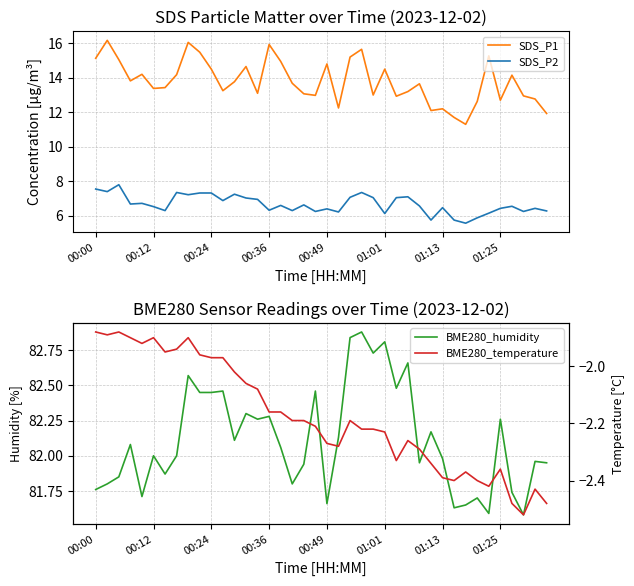

Where does the SDS_P2 series first go above 6?

00:00